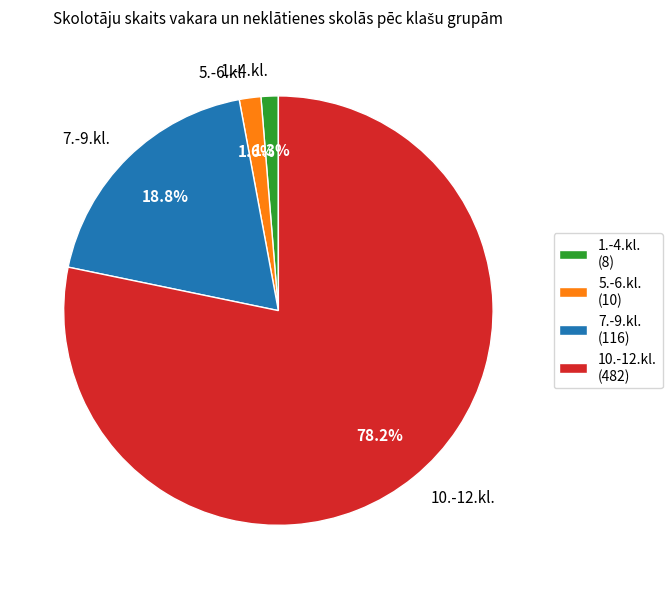

What is the ratio of the value at 5.-6.kl. to the value at 7.-9.kl.?

0.1